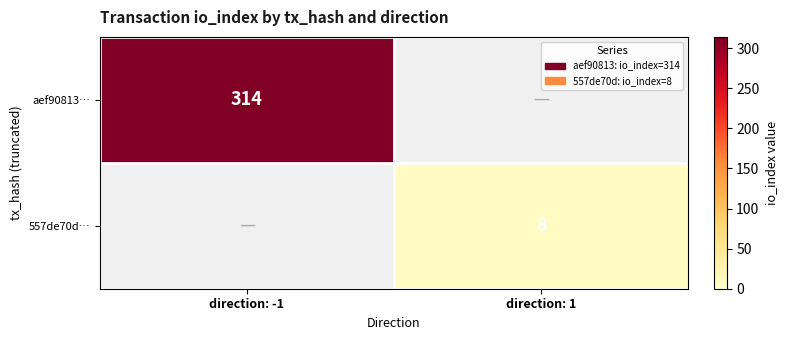

The value of aef90813… at direction: -1 is 184. True or false?

False